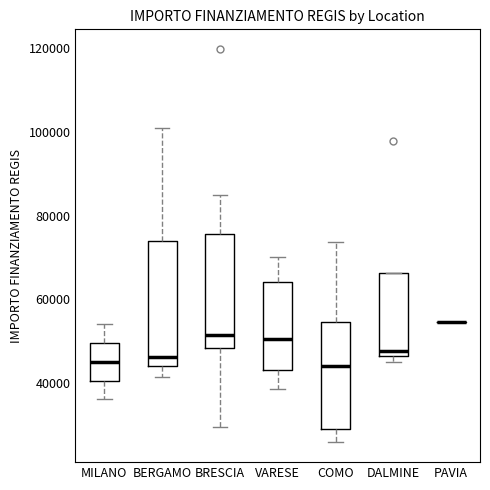

Reading left to right, transcribe this box plot: for each box, give where its median line is, the range the box spans, and where its two whiskers end, as read against the y-axis. The values are not printed on the chart, so give them approximately, as read against the axis.

MILANO: median 46000, box 40000 to 50000, whiskers 36000 to 54000
BERGAMO: median 46000, box 44000 to 74000, whiskers 42000 to 100000
BRESCIA: median 52000, box 48000 to 76000, whiskers 30000 to 84000
VARESE: median 50000, box 44000 to 64000, whiskers 38000 to 70000
COMO: median 44000, box 30000 to 54000, whiskers 26000 to 74000
DALMINE: median 48000, box 46000 to 66000, whiskers 44000 to 66000
PAVIA: box collapsed to a line at 54000, whiskers 54000 to 54000